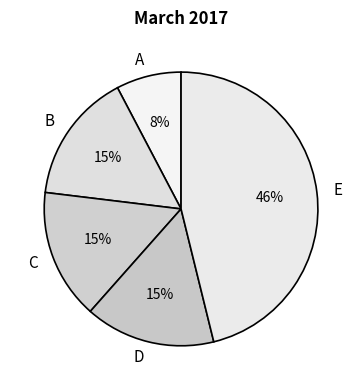

Between B and A, which is larger?

B